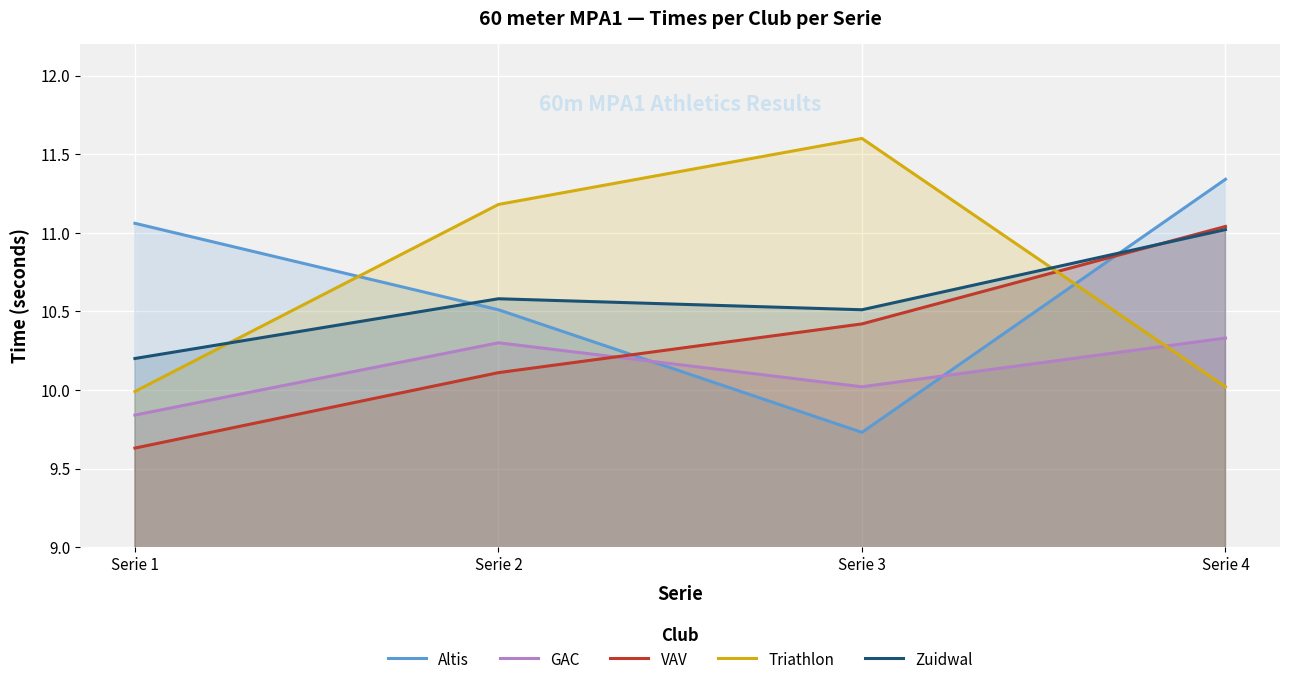

In Triathlon, how many points are higher than both neighbors (excluding endpoints)?

1